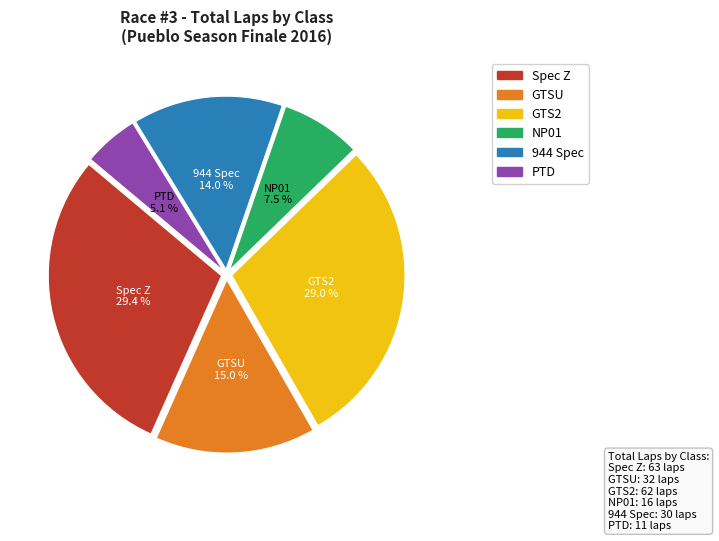

Approximately how many times larger is the value at GTSU compared to 944 Spec?

1.1